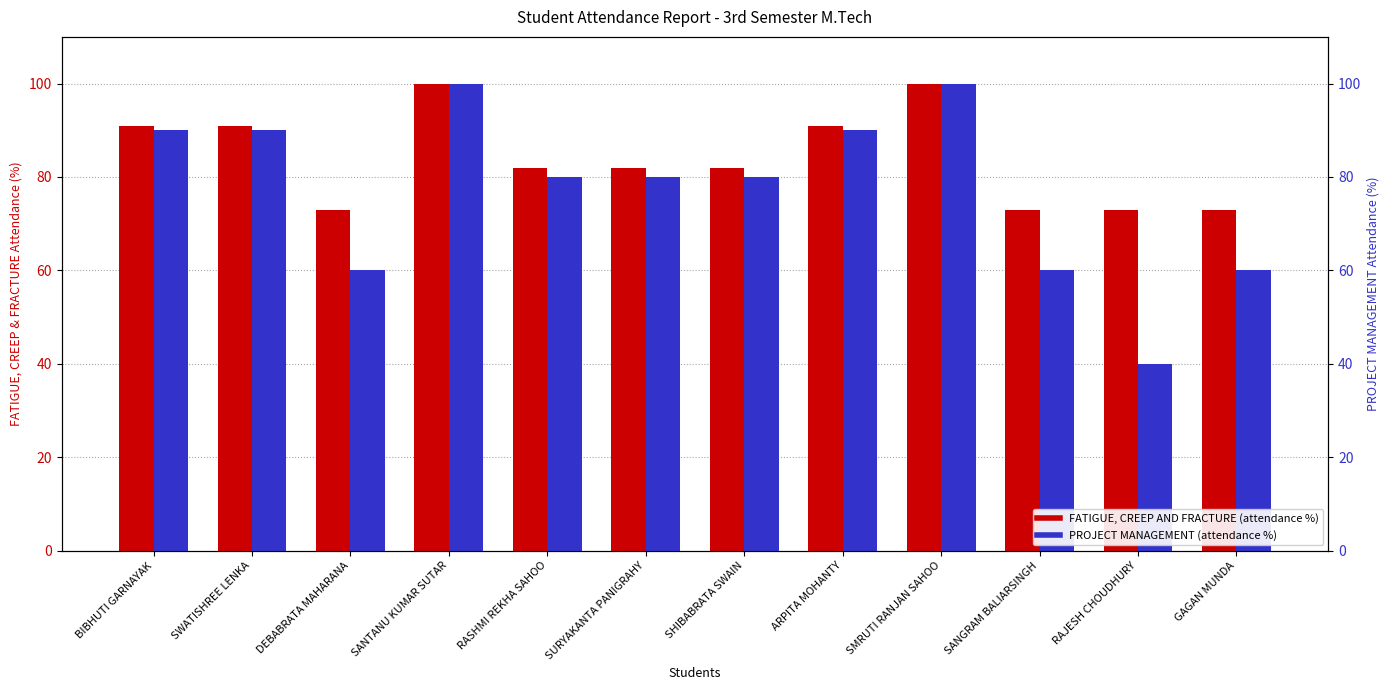

What is the label of the 8th bar from the left?

ARPITA MOHANTY